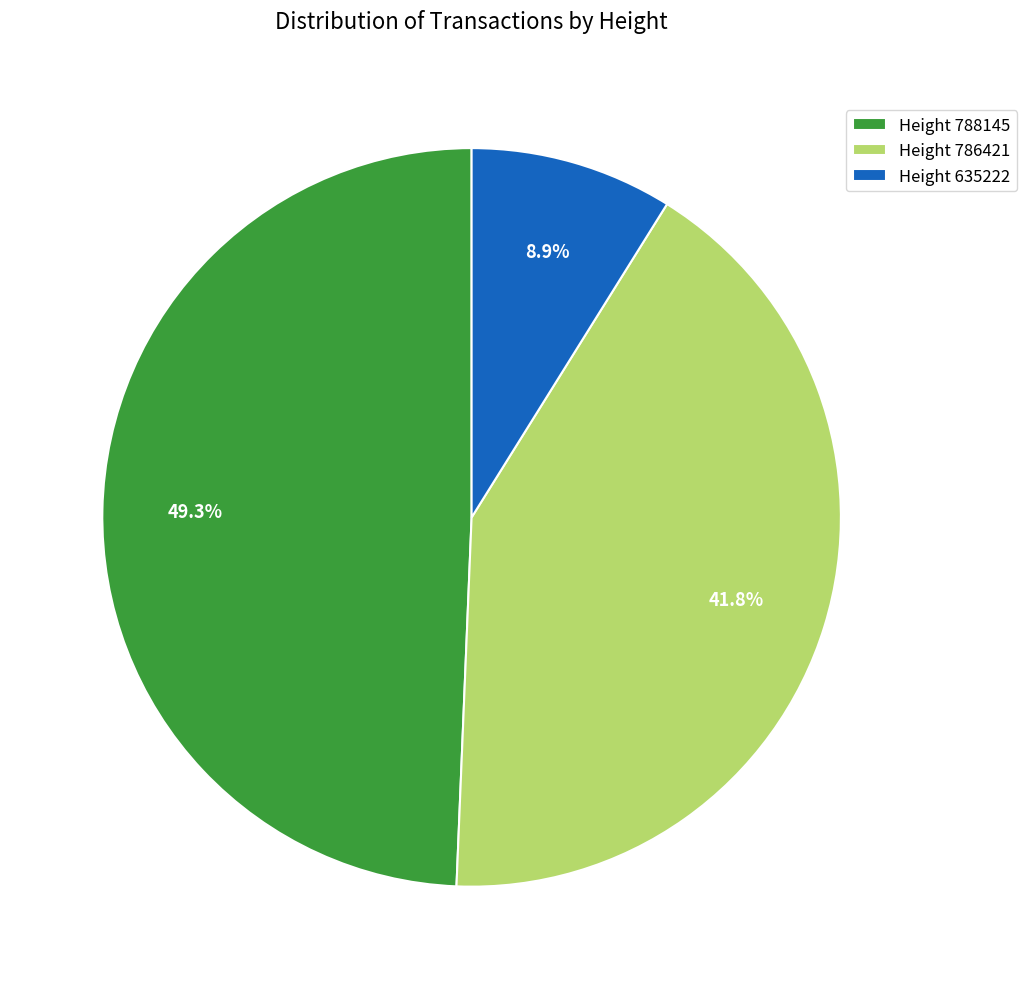

Rank the categories by value from lowest to highest.

Height 635222, Height 786421, Height 788145